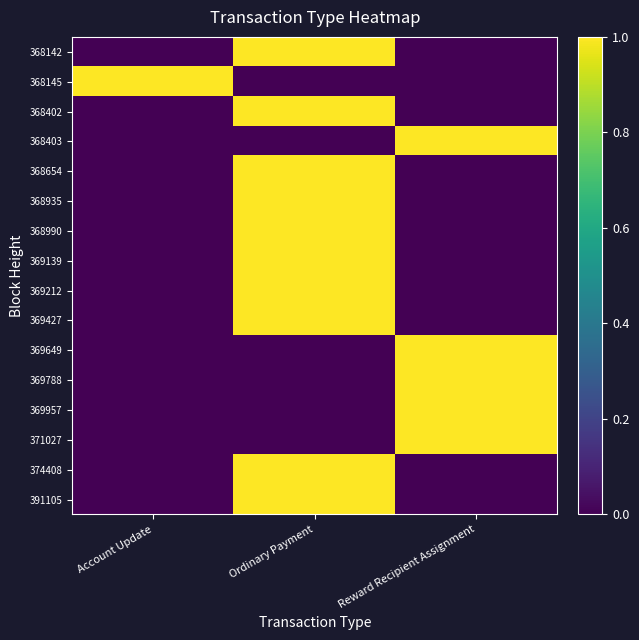

What is the maximum value shown in the chart?

1